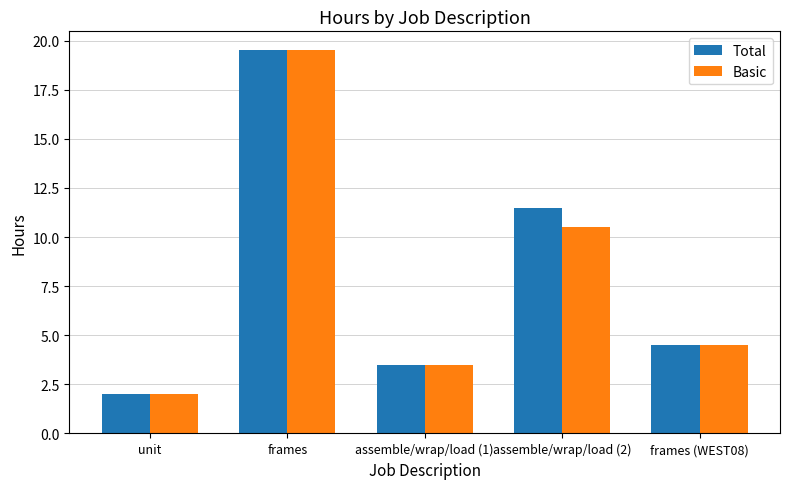

Is the value of Basic at frames greater than the value of Total at assemble/wrap/load (1)?

Yes